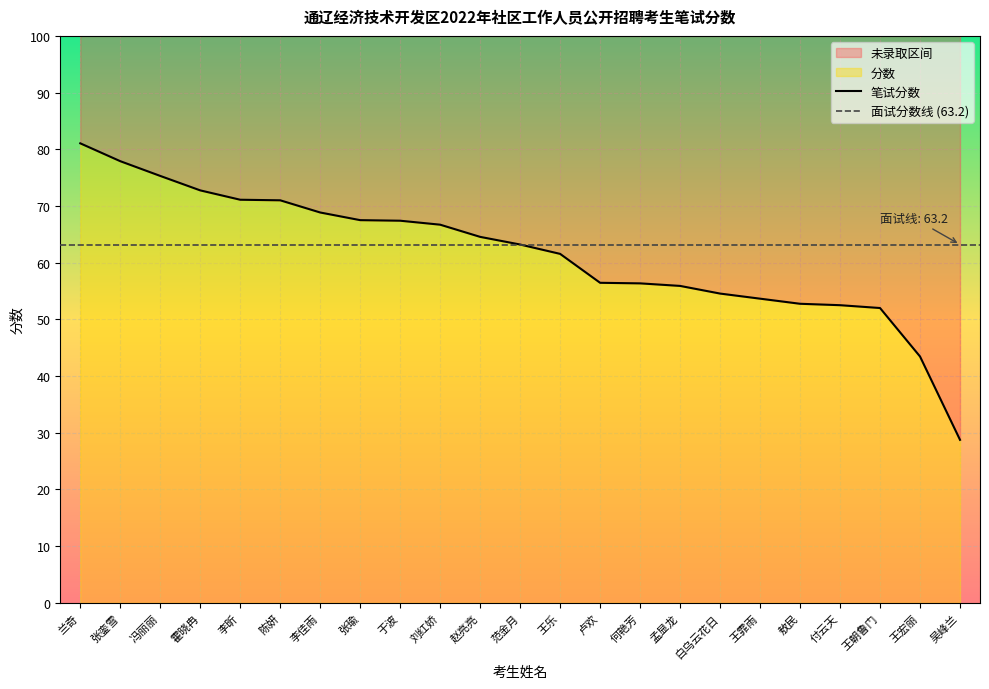

What is the sum of all values?

1415.2